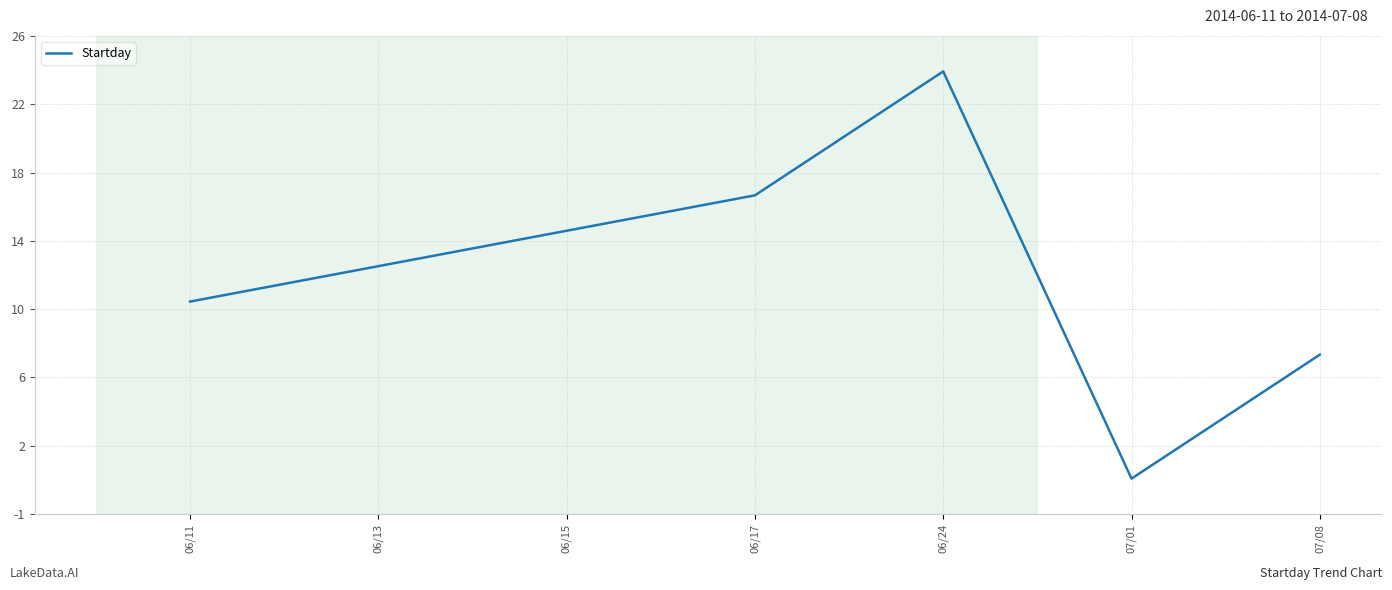

Where is the data nearest to the value 12?

06/11